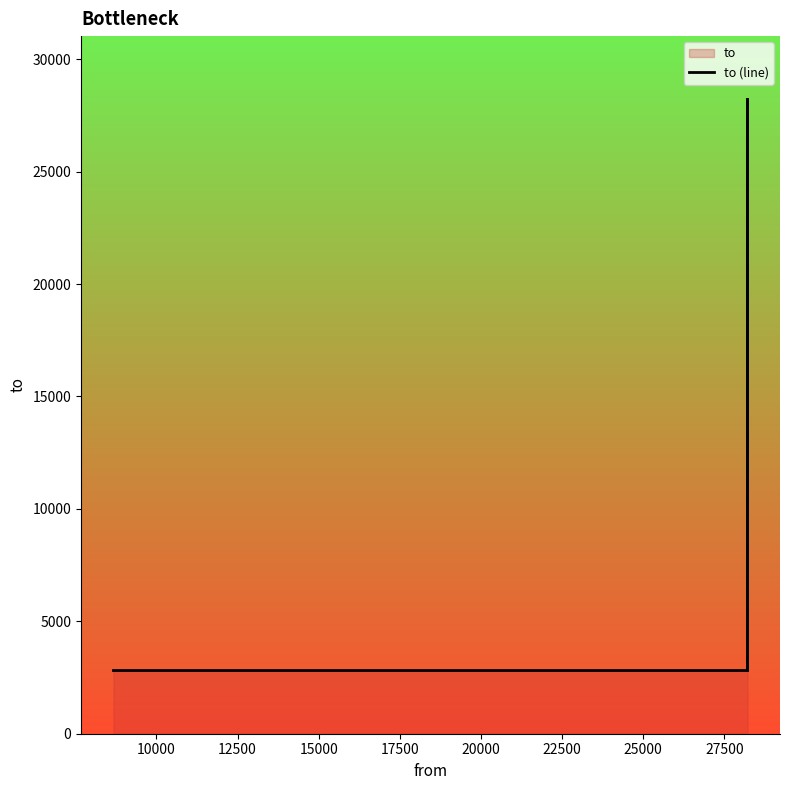

Does the chart have visible grid lines?

No